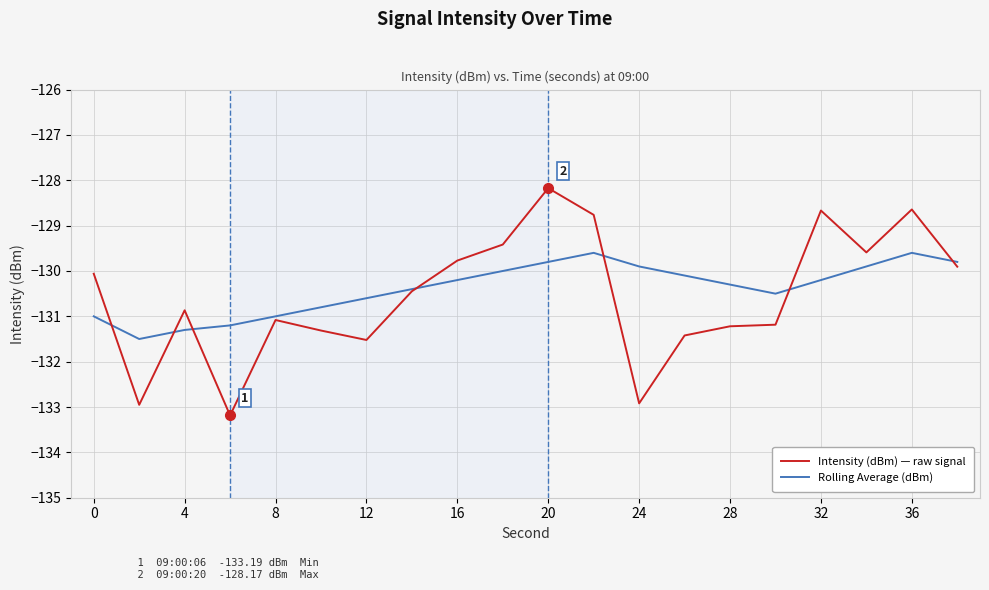

What is the difference between the second highest and minimum values in the Rolling Average (dBm) series?

1.9